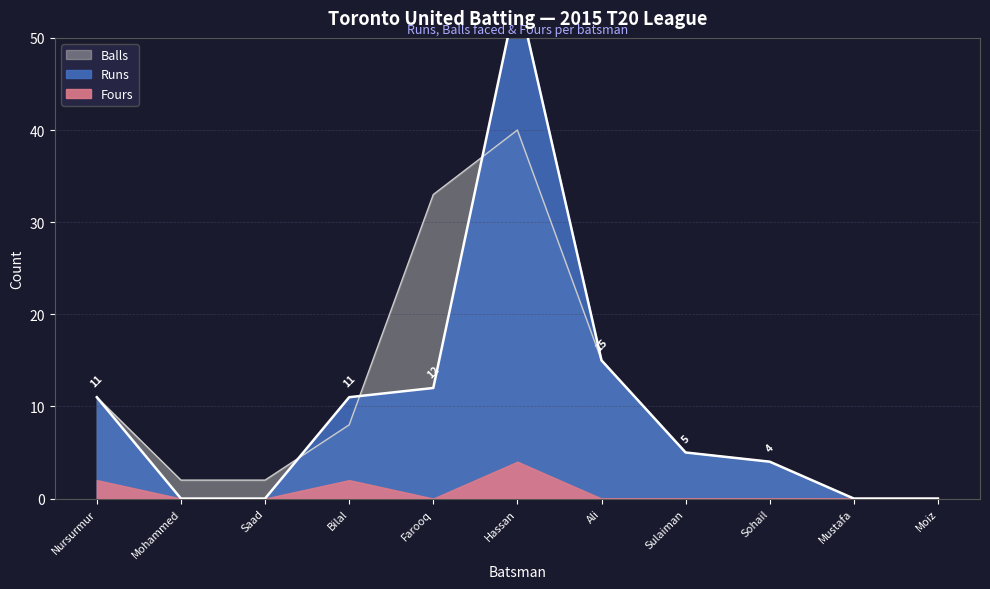

Is it true that Balls equals 0 at Mustafa?

True